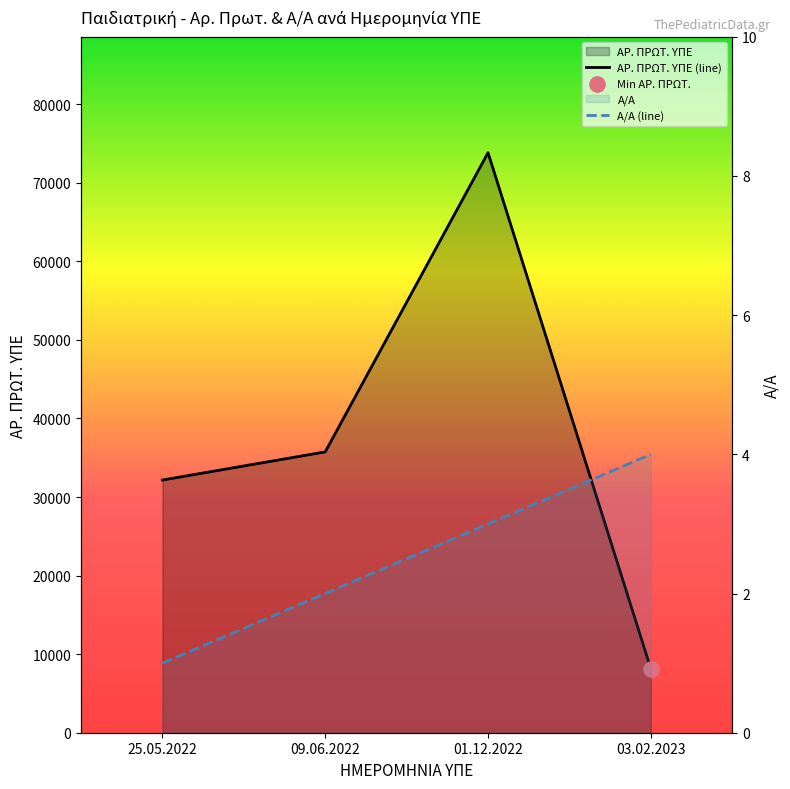

Which series has the largest total across all categories?

ΑΡ. ΠΡΩΤ. ΥΠΕ